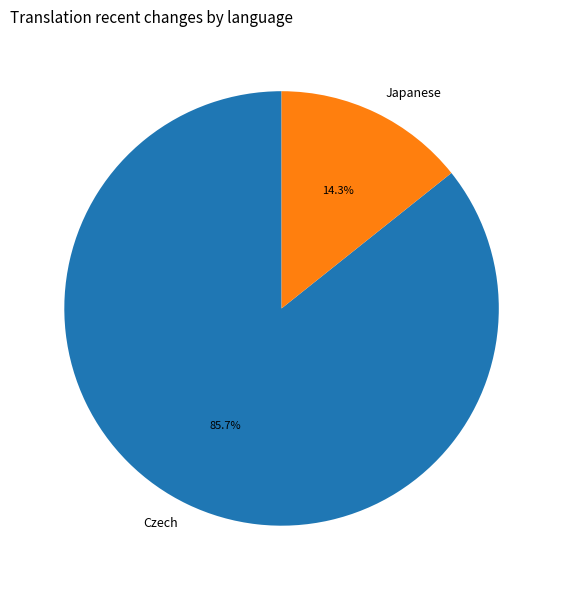

Rank the categories by value from highest to lowest.

Czech, Japanese